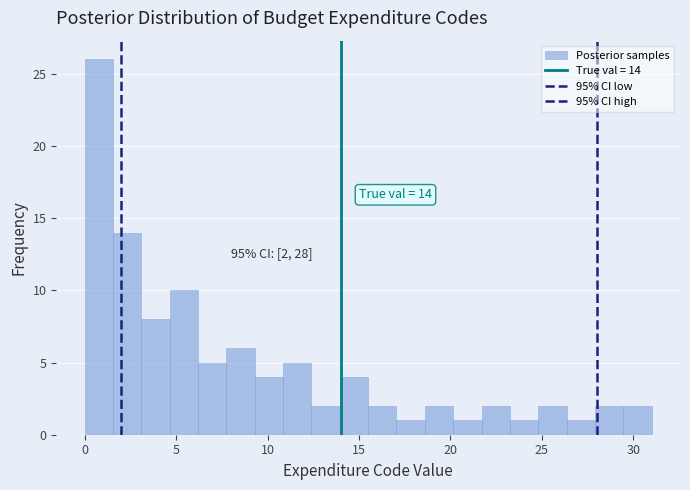

Read against the x-axis, roughly where is the centre of the tallest bar?

1.0